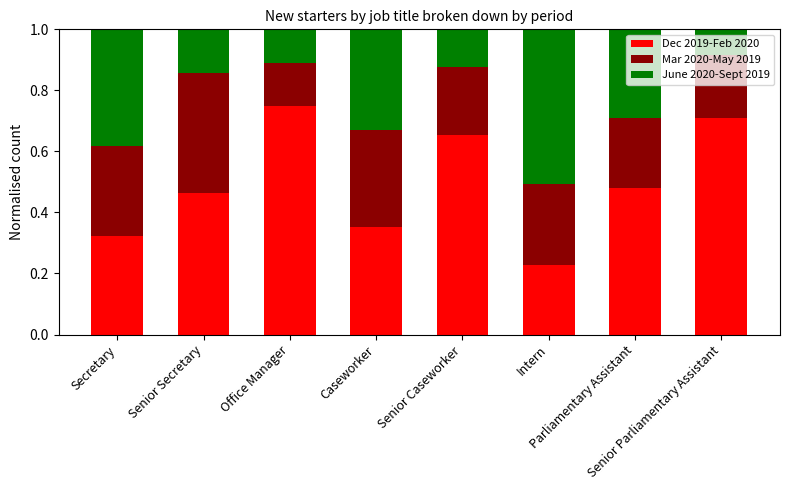

What is the maximum value for Dec 2019-Feb 2020?

0.7